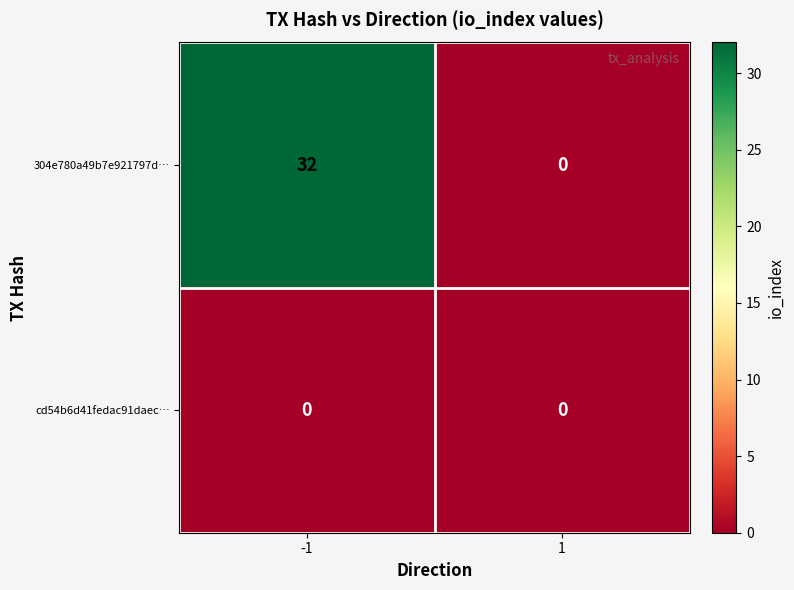

The 304e780a49b7e921797d… series shows -22 at 1. True or false?

False